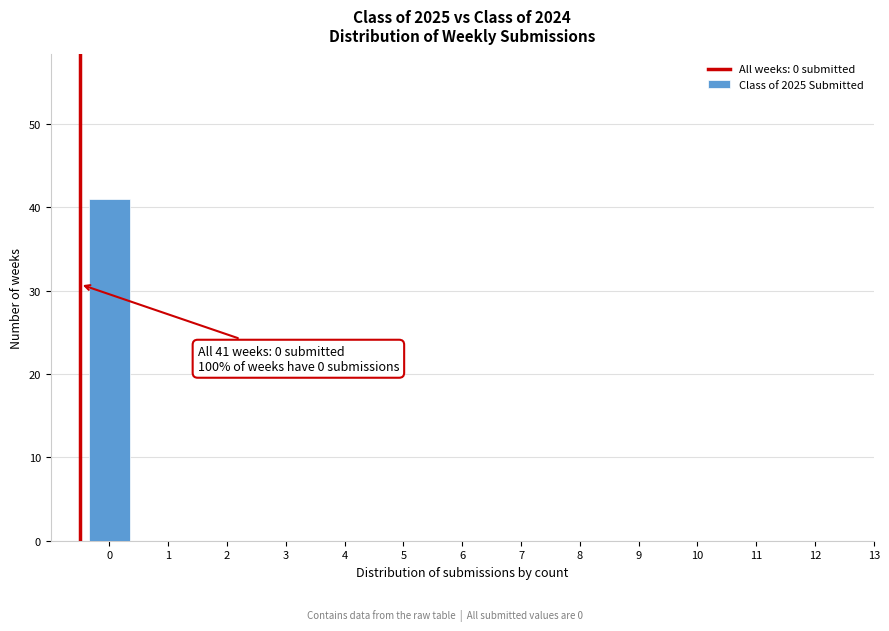

Reading left to right, list all the values displayed in this chart.

0=41	1=0	2=0	3=0	4=0	5=0	6=0	7=0	8=0	9=0	10=0	11=0	12=0	13=0